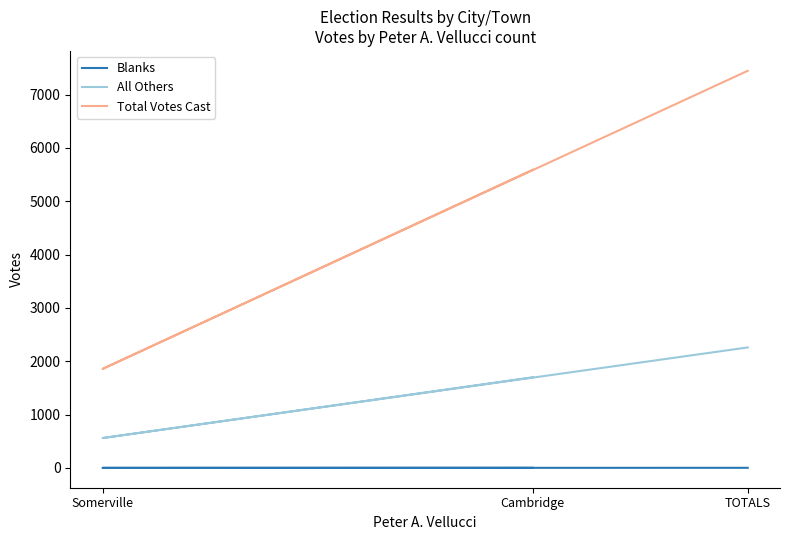

Between Somerville and TOTALS, which series saw the biggest shift?

Total Votes Cast